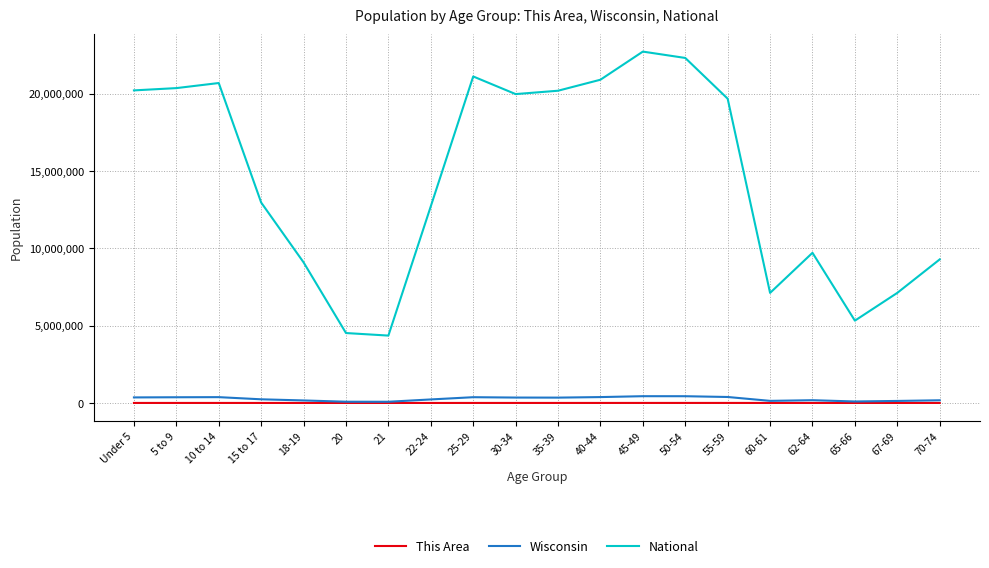

Which series has the widest spread of values?

National